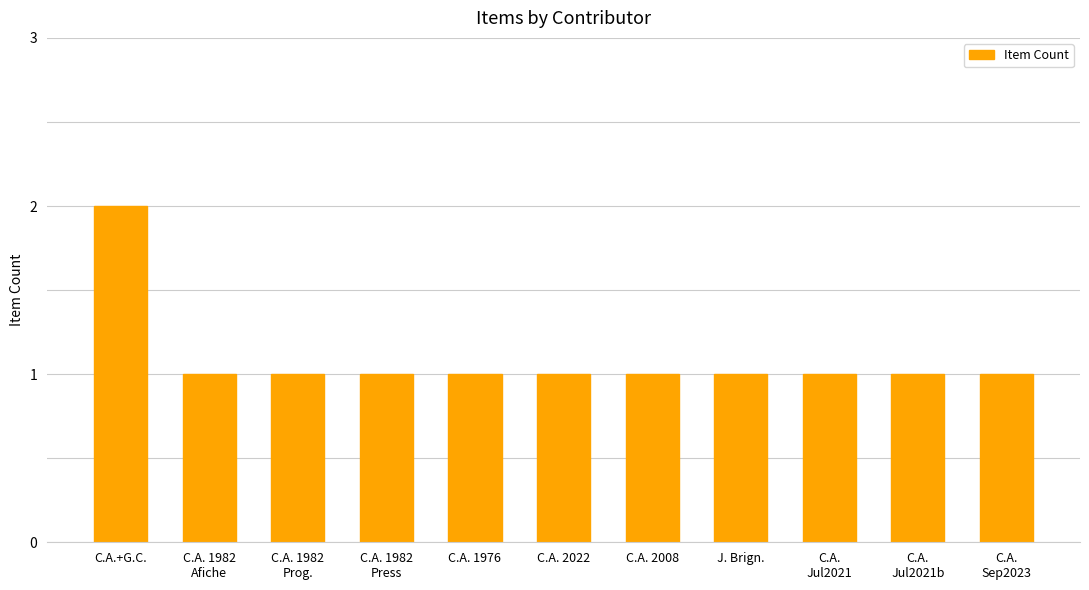

What is the label of the 1st bar from the left?

C.A.+G.C.